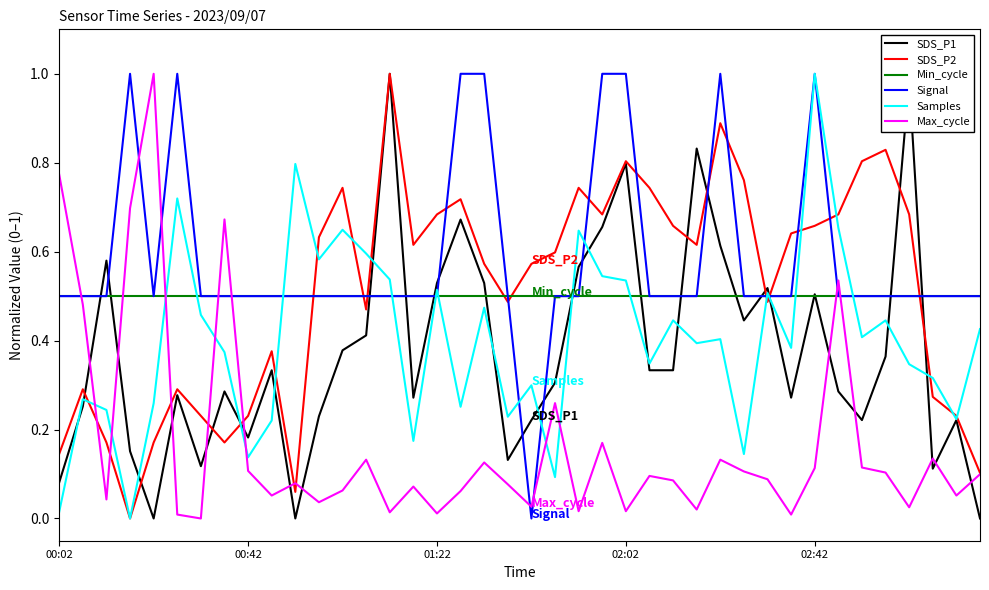

What are all the series names shown in the legend?

SDS_P1, SDS_P2, Min_cycle, Signal, Samples, Max_cycle